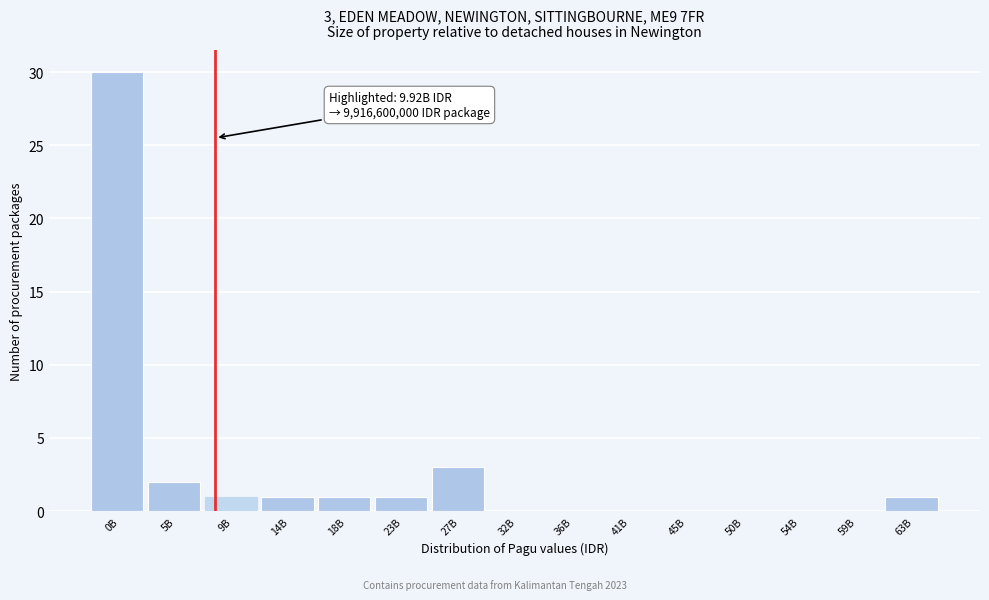

Reading left to right, extract all data points from this chart.

0B=30	5B=2	9B=1	14B=1	18B=1	23B=1	27B=3	32B=0	36B=0	41B=0	45B=0	50B=0	54B=0	59B=0	63B=1